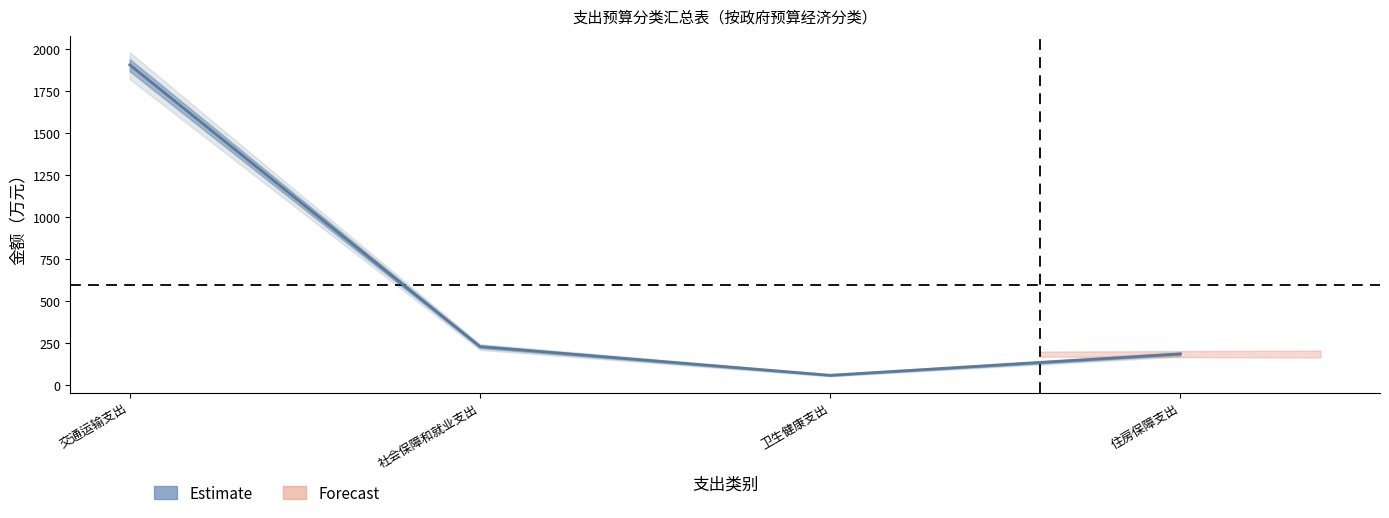

At which label does the data first exceed 229?

交通运输支出